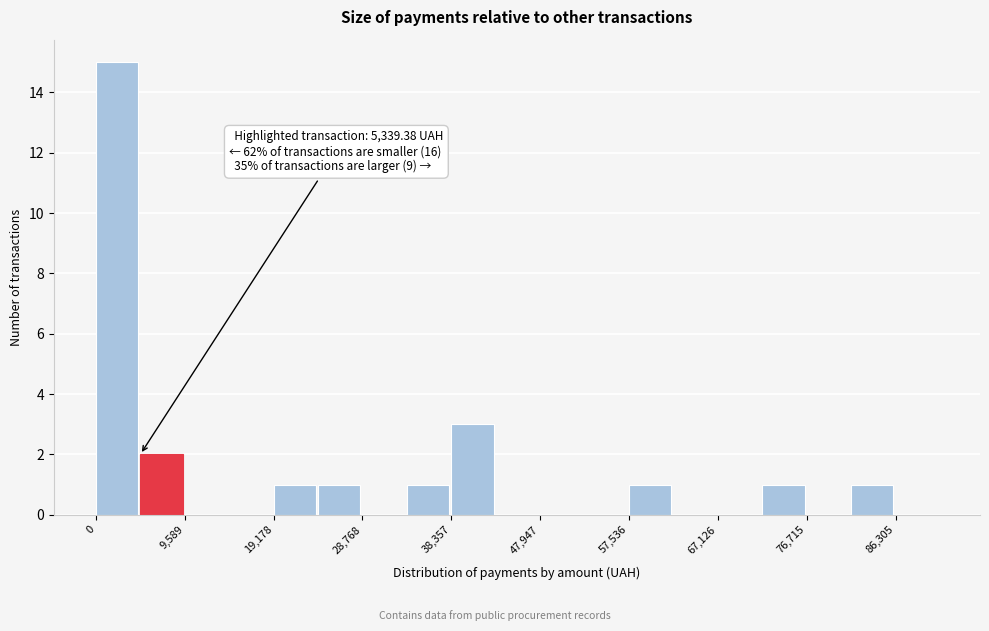

Which range on the x-axis has the tallest bar?

0 to 5000